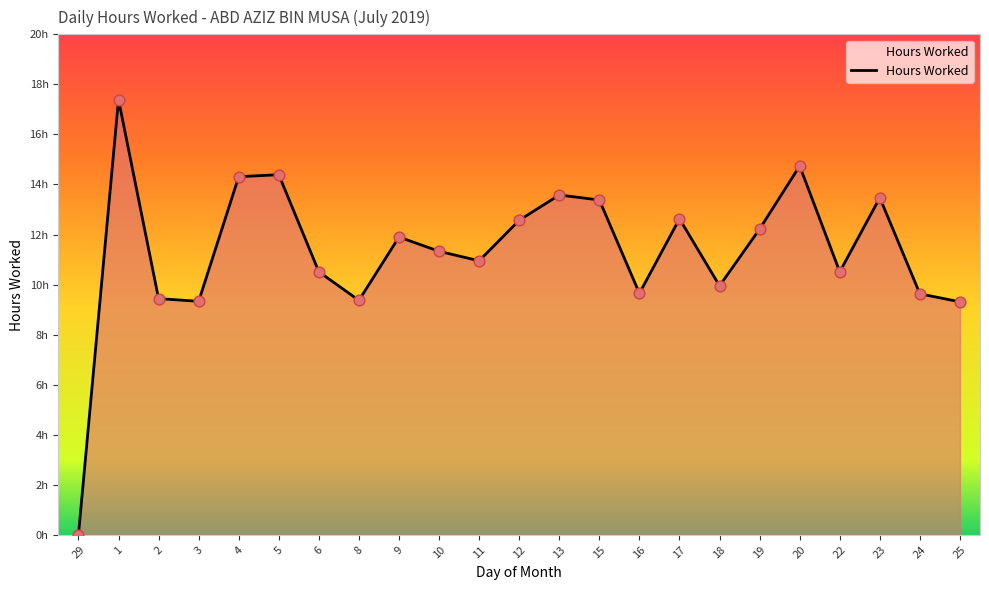

Does the chart have visible grid lines?

No